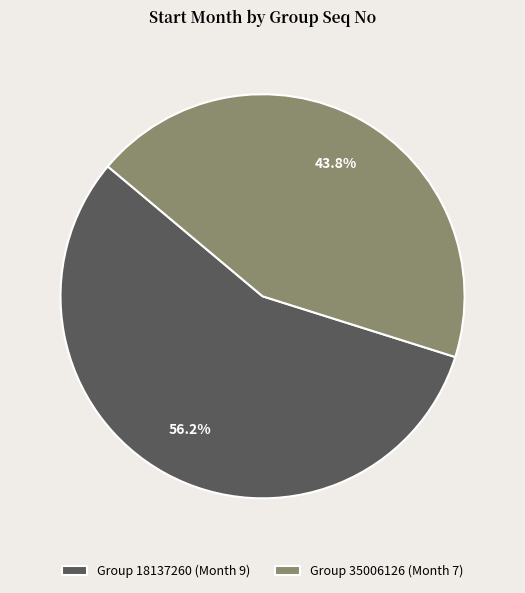

Is Group 35006126 (Month 7) the majority of the pie?

No